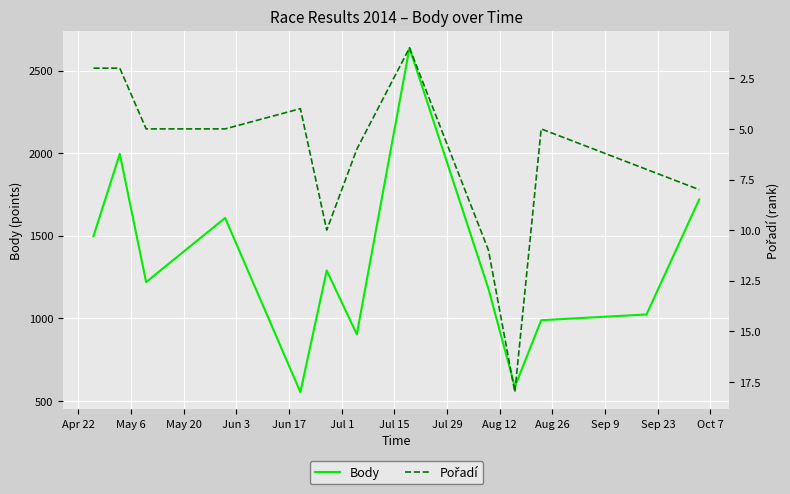

How many data points in Pořadí are less than 5?

4